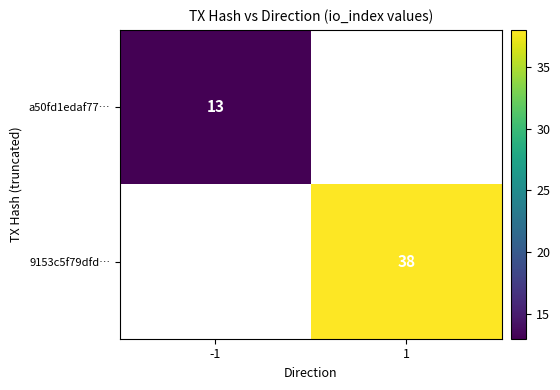

At 1, list the series in order from largest to smallest.

9153c5f79dfd…, a50fd1edaf77…